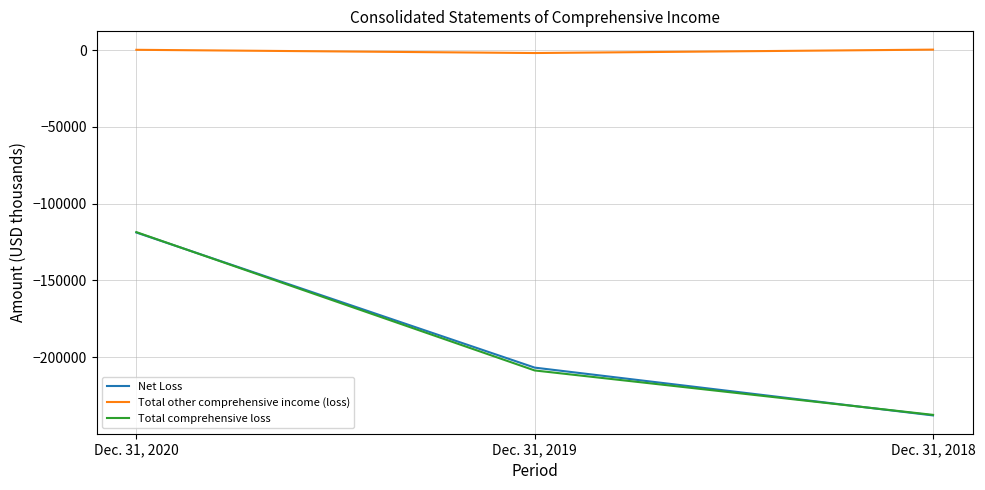

The Total comprehensive loss series shows -72198 at Dec. 31, 2019. True or false?

False